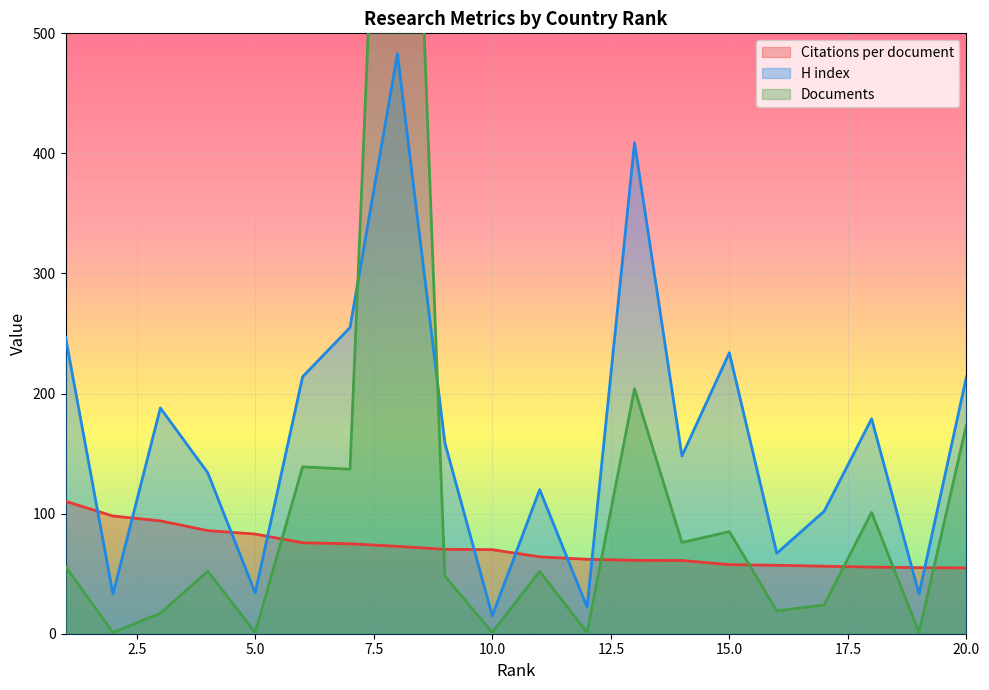

Reading right to left, transcribe all the data shown in this chart.

Citations per document: 20=54.8	19=55.0	18=55.5	17=56.2	16=57.0	15=57.5	14=61.0	13=61.1	12=62.0	11=64.0	10=70.0	9=70.3	8=72.8	7=74.9	6=75.8	5=83.0	4=85.8	3=94.0	2=98.0	1=110.3
H index: 20=214.0	19=33.0	18=179.0	17=102.0	16=67.0	15=234.0	14=148.0	13=409.0	12=22.0	11=120.0	10=15.0	9=159.0	8=483.0	7=255.0	6=214.0	5=34.0	4=134.0	3=188.0	2=33.0	1=247.0
Documents: 20=174.0	19=1.0	18=101.0	17=24.0	16=19.0	15=85.0	14=76.0	13=204.0	12=1.0	11=52.0	10=1.0	9=48.0	8=1086.0	7=137.0	6=139.0	5=1.0	4=52.0	3=17.0	2=1.0	1=56.0